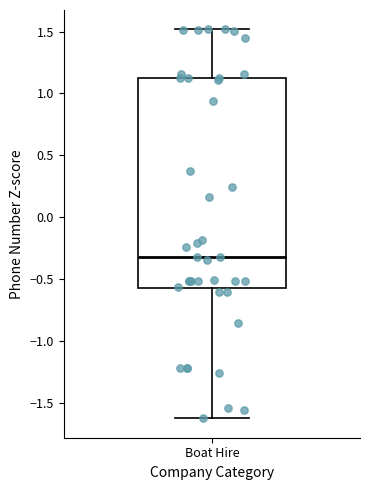

Where does the median line of the box for Boat Hire sit on the y-axis? The values are not printed on the chart, so give them approximately, as read against the axis.

-0.30